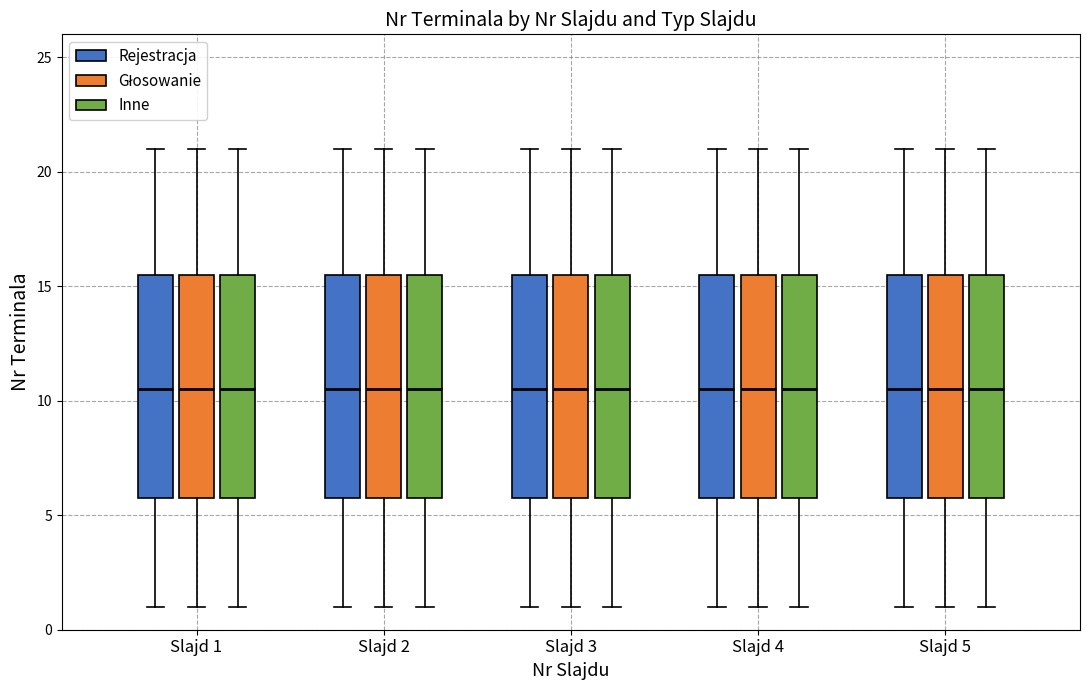

Where is the upper edge of the box for Slajd 5 (Głosowanie) on the y-axis? The values are not printed on the chart, so give them approximately, as read against the axis.

15.5